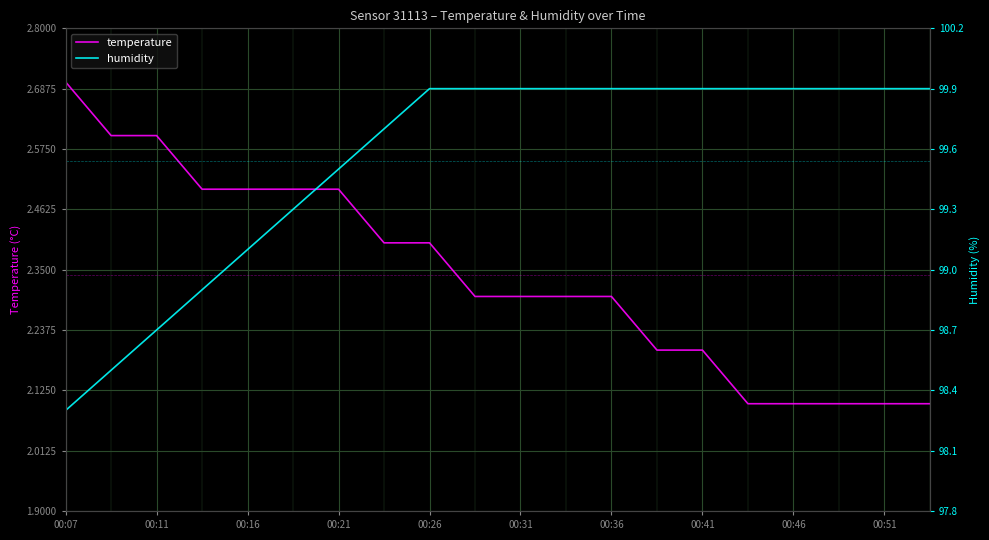

What is the maximum value for temperature?

2.7